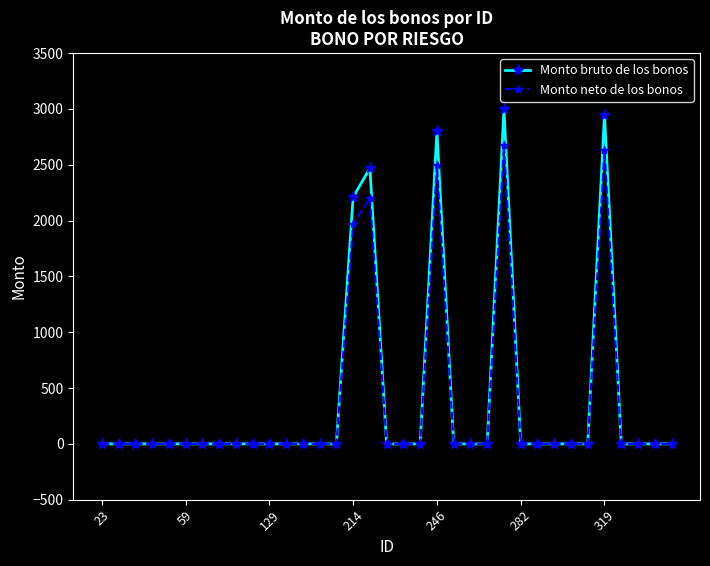

Rank the series by their maximum value, from highest to lowest.

Monto bruto de los bonos, Monto neto de los bonos